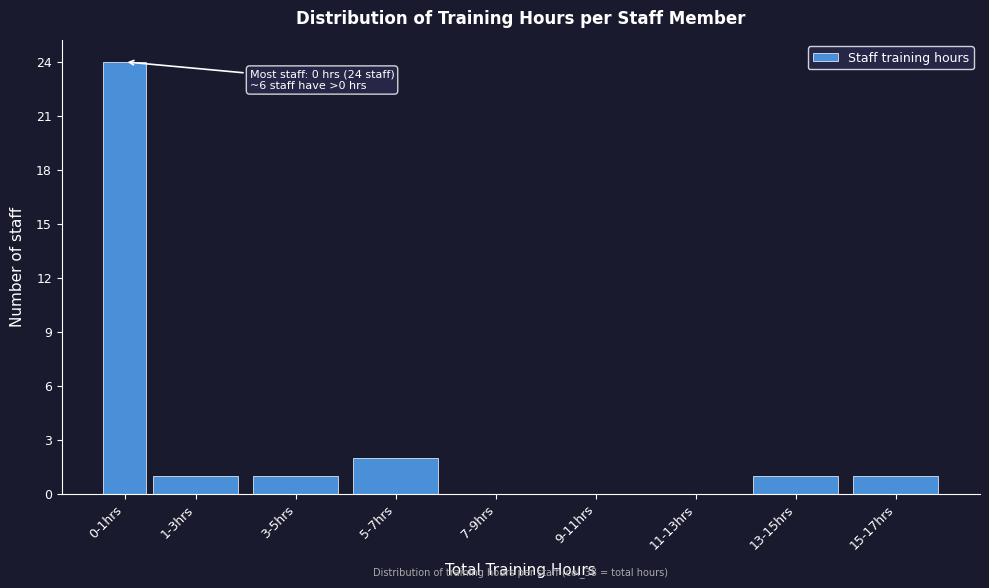

Reading left to right, transcribe all the data shown in this chart.

0-1hrs=24	1-3hrs=1	3-5hrs=1	5-7hrs=2	7-9hrs=0	9-11hrs=0	11-13hrs=0	13-15hrs=1	15-17hrs=1